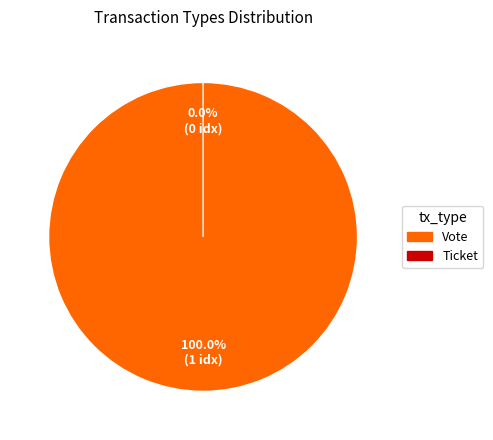

What is the total percentage of Ticket and Vote?

100.0%